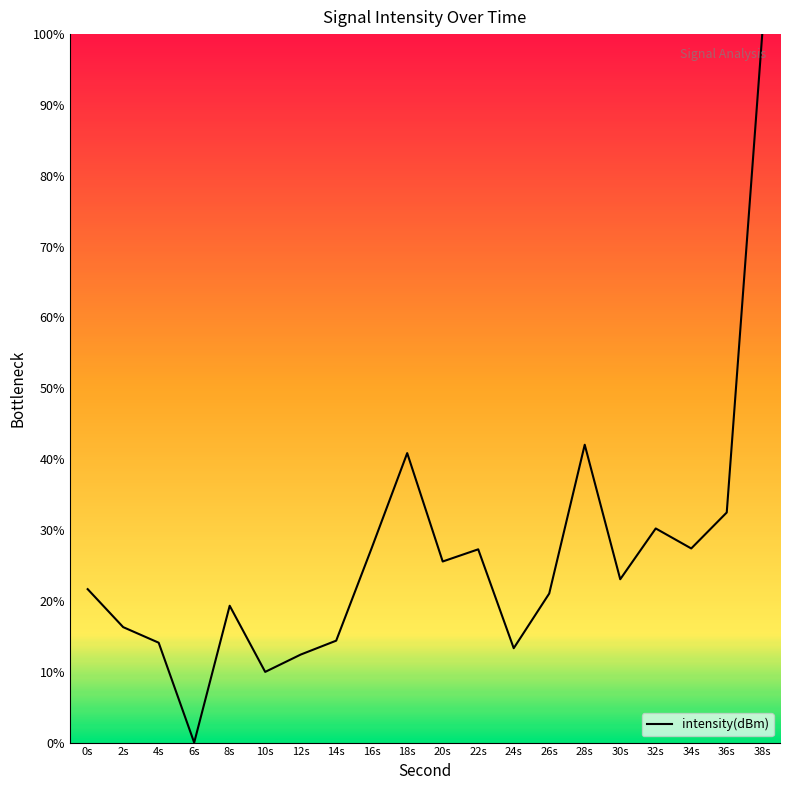

What is the difference between the values at 0s and 10s?

11.7